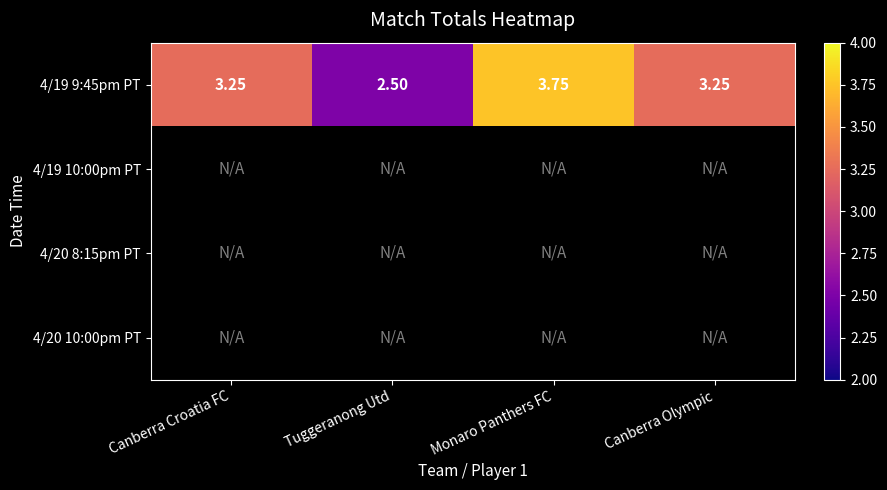

What is the greatest value displayed?

3.8